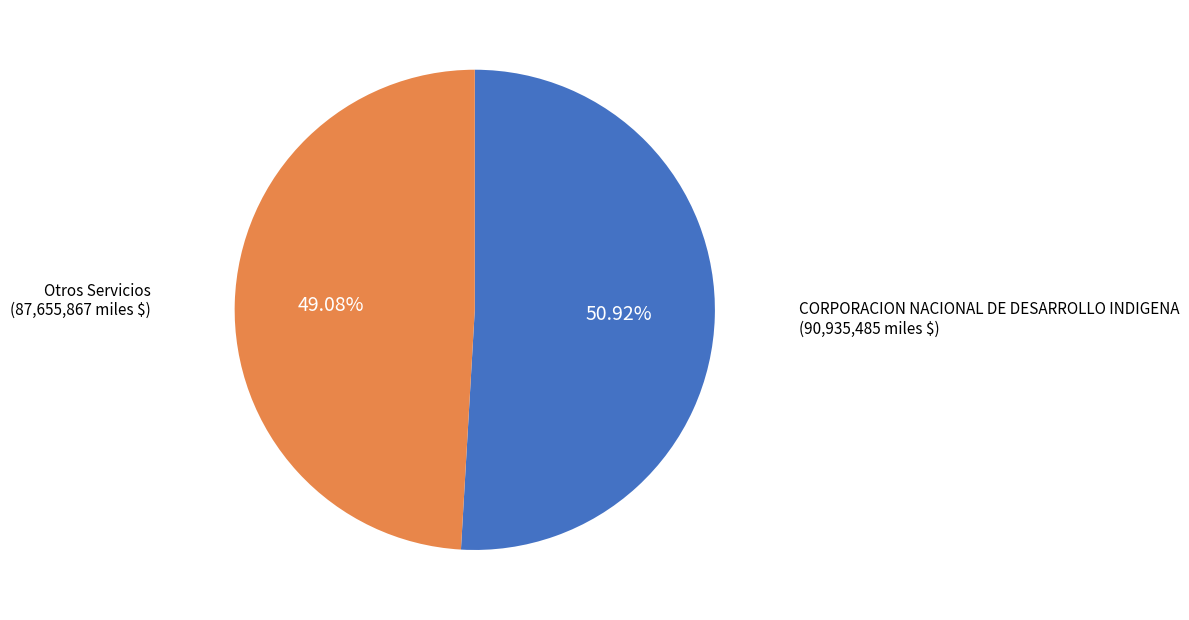

Does any single category account for the majority?

Yes